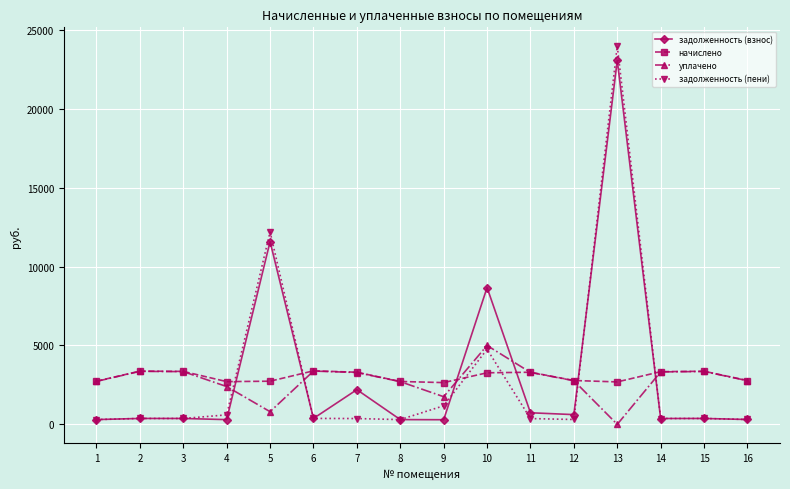

What is the maximum value for задолженность (пени)?

23969.1